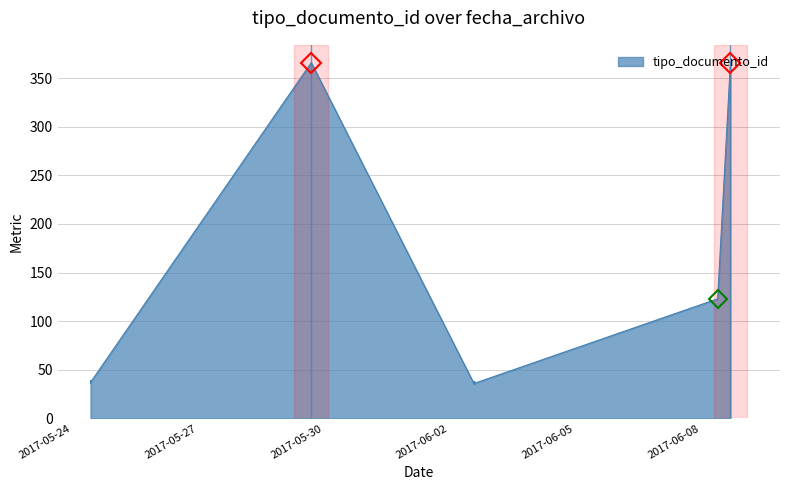

Read the value at 2017-05-24 10:37:20.

39